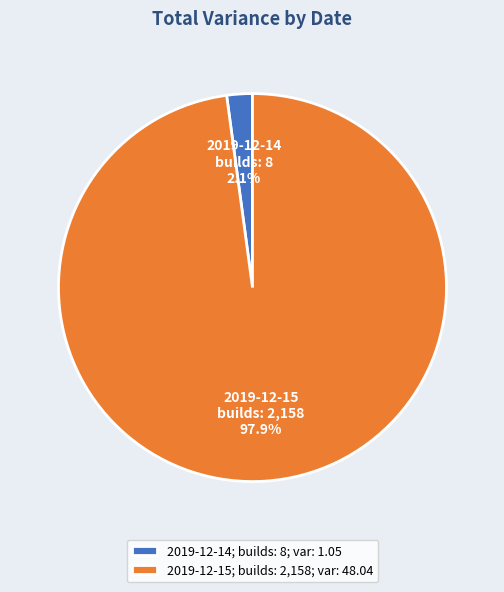

What percentage is NOT represented by 2019-12-14?

97.9%